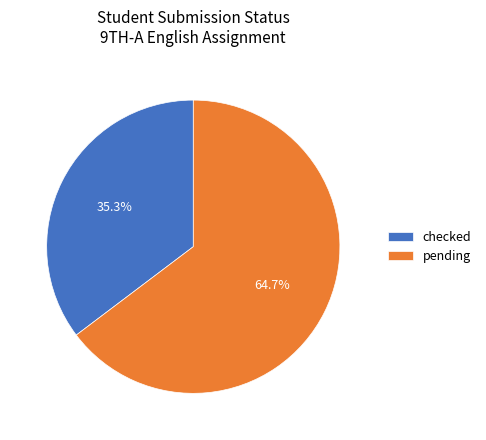

To the nearest percent, what is the difference between the largest and smallest slice percentages?

29%